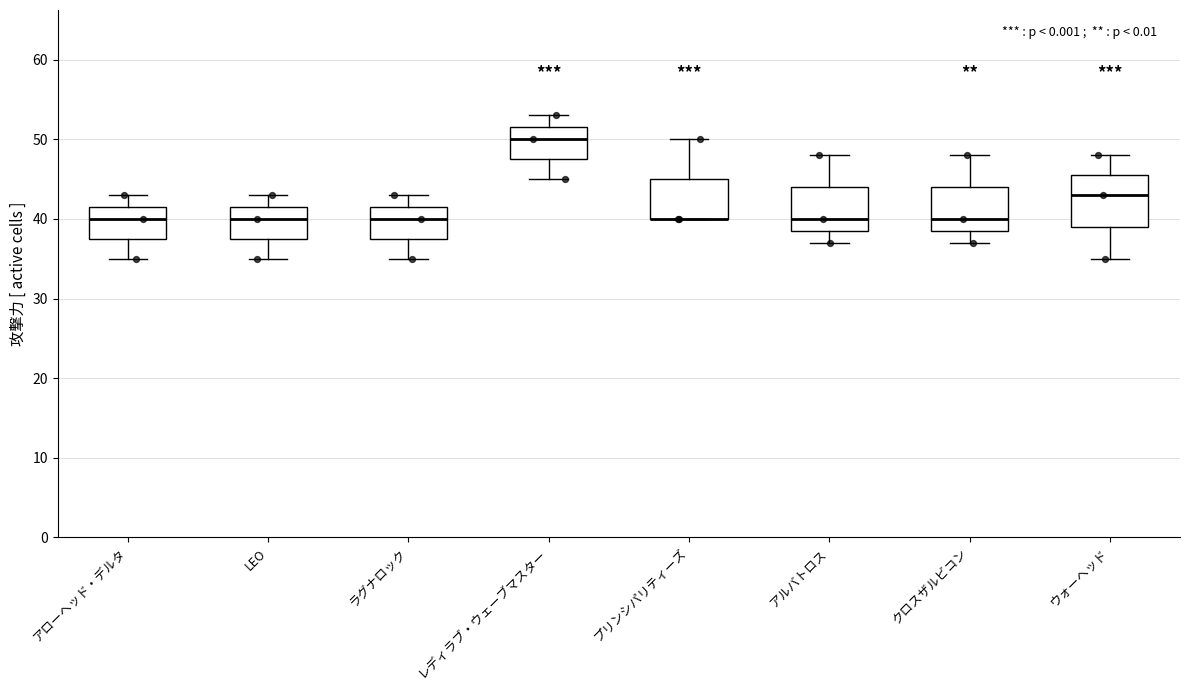

Reading left to right, transcribe this box plot: for each box, give where its median line is, the range the box spans, and where its two whiskers end, as read against the y-axis. The values are not printed on the chart, so give them approximately, as read against the axis.

アローヘッド・デルタ: median 40, box 38 to 42, whiskers 35 to 43
LEO: median 40, box 38 to 42, whiskers 35 to 43
ラグナロック: median 40, box 38 to 42, whiskers 35 to 43
レディラブ・ウェーブマスター: median 50, box 48 to 52, whiskers 45 to 53
プリンシパリティーズ: median 40 (drawn on the box's lower edge), box 40 to 45, whiskers 40 to 50
アルバトロス: median 40, box 39 to 44, whiskers 37 to 48
クロスザルビコン: median 40, box 39 to 44, whiskers 37 to 48
ウォーヘッド: median 43, box 39 to 46, whiskers 35 to 48